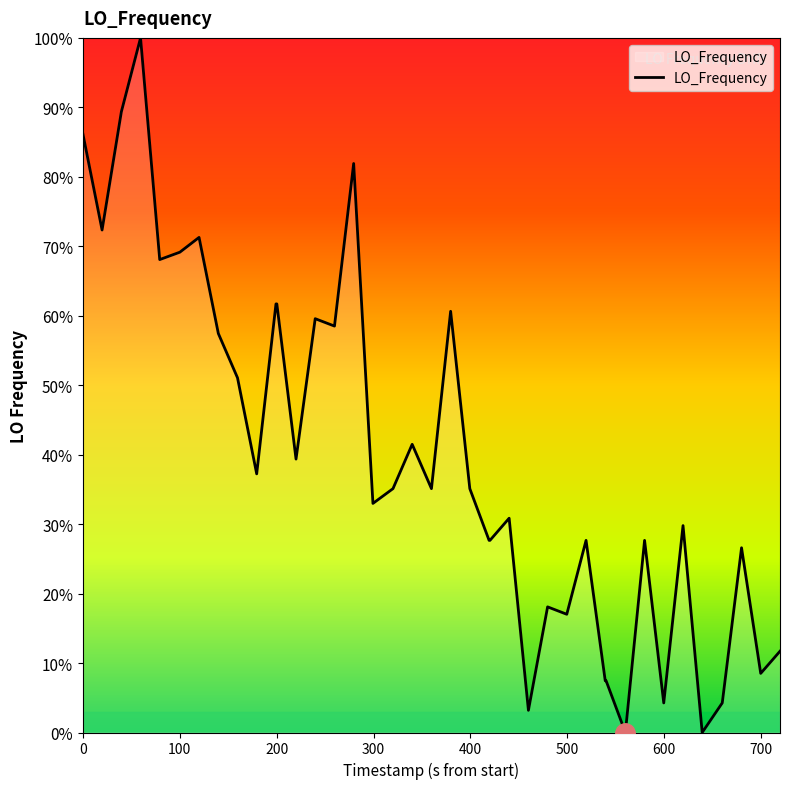

What is the sum of all values?

1585.1